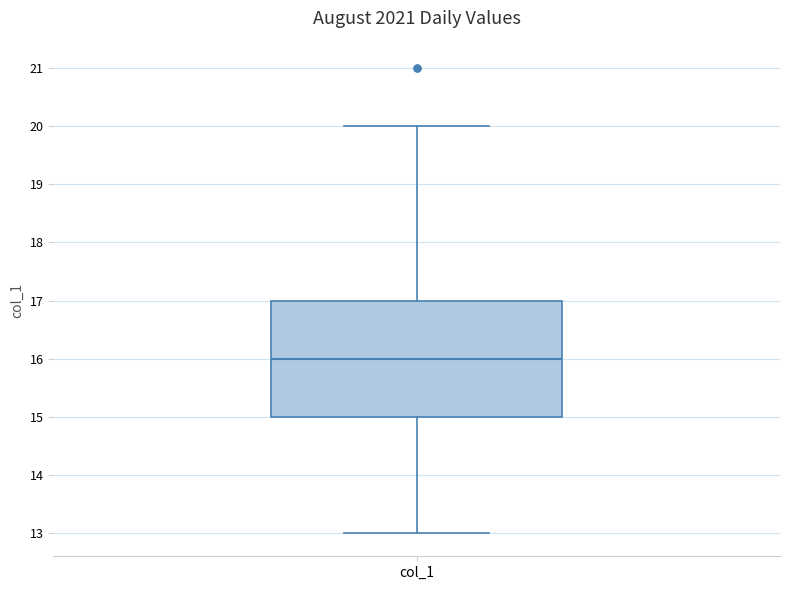

Where is the upper edge of the box for col_1 on the y-axis? The values are not printed on the chart, so give them approximately, as read against the axis.

17